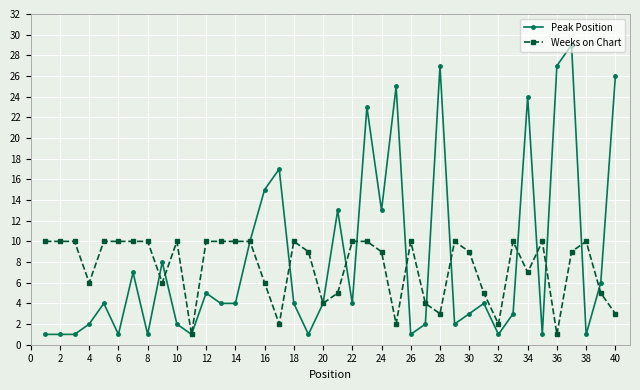

What is the greatest value displayed?

29